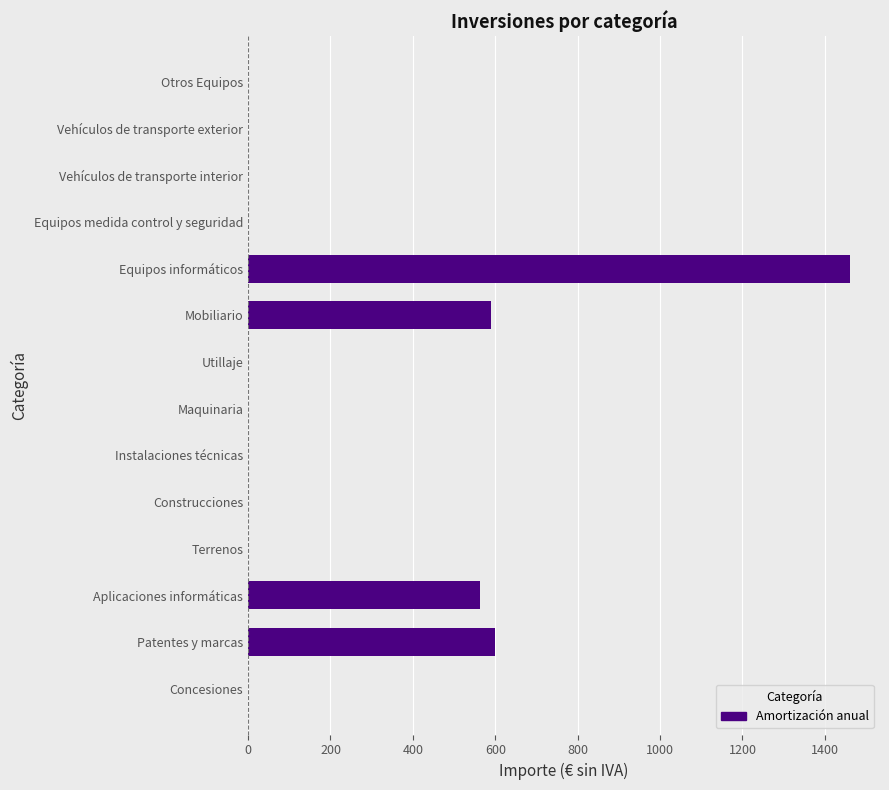

What is the greatest value displayed?

1460.8